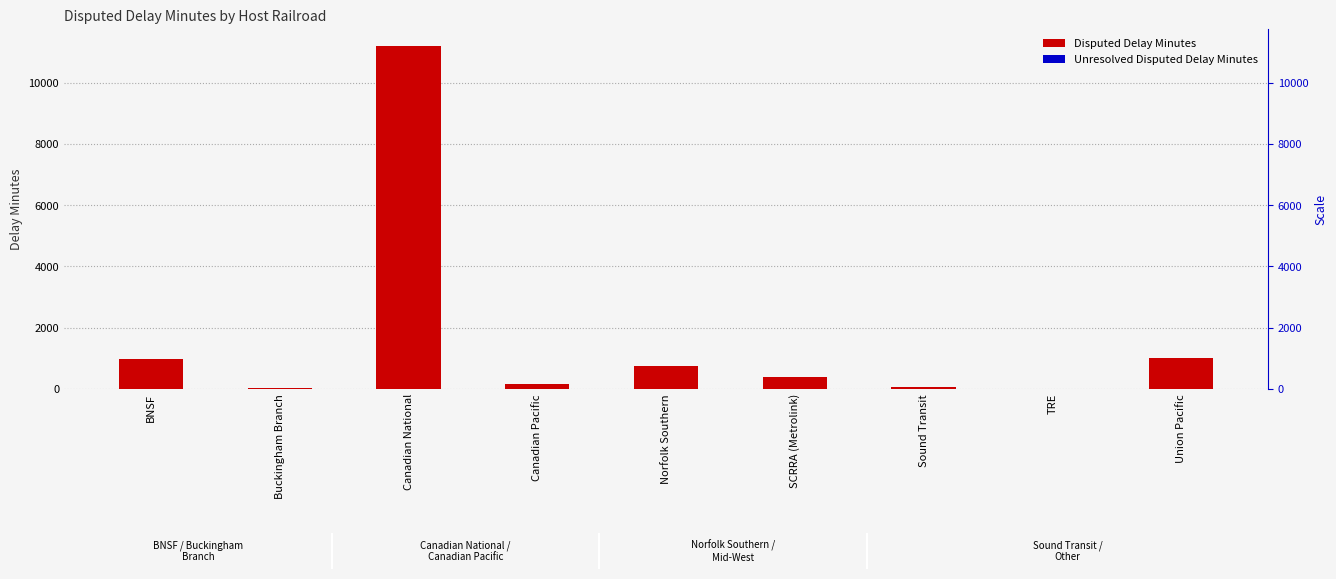

How many values in the Disputed Delay Minutes series exceed 397?

4